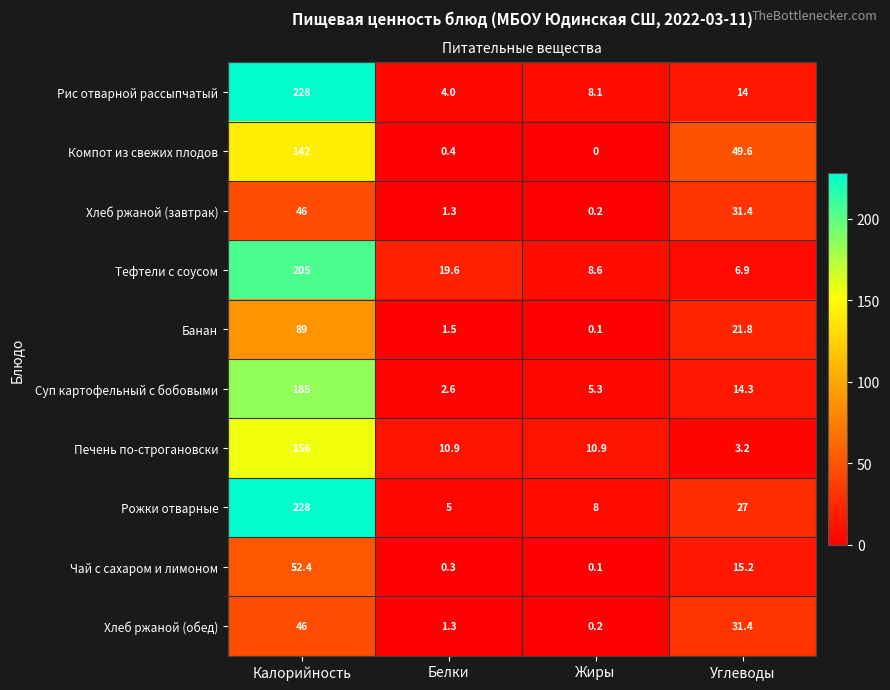

At how many categories does at least one series exceed 39?

2